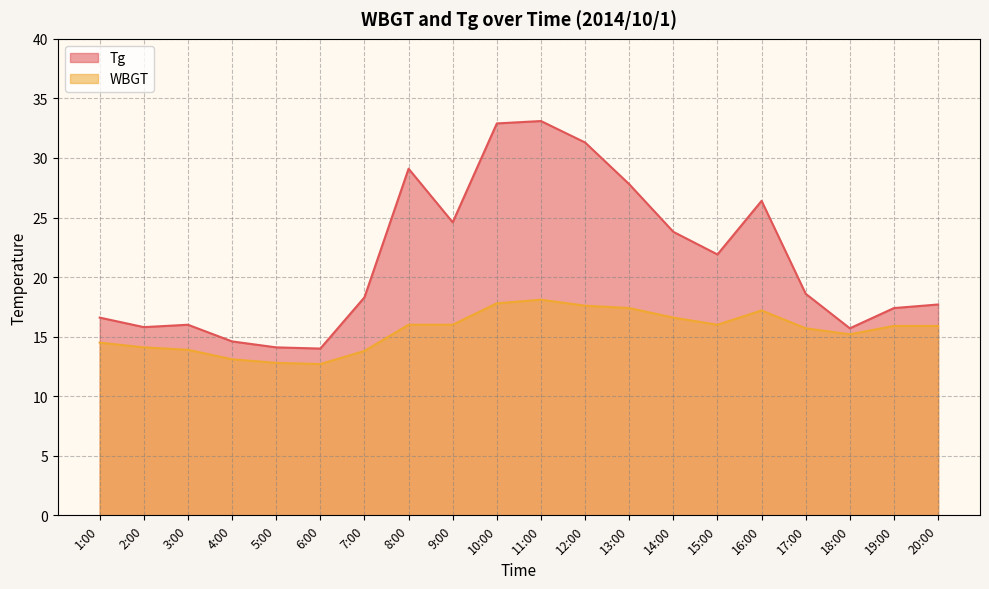

What is the label of the 9th point from the left?

9:00